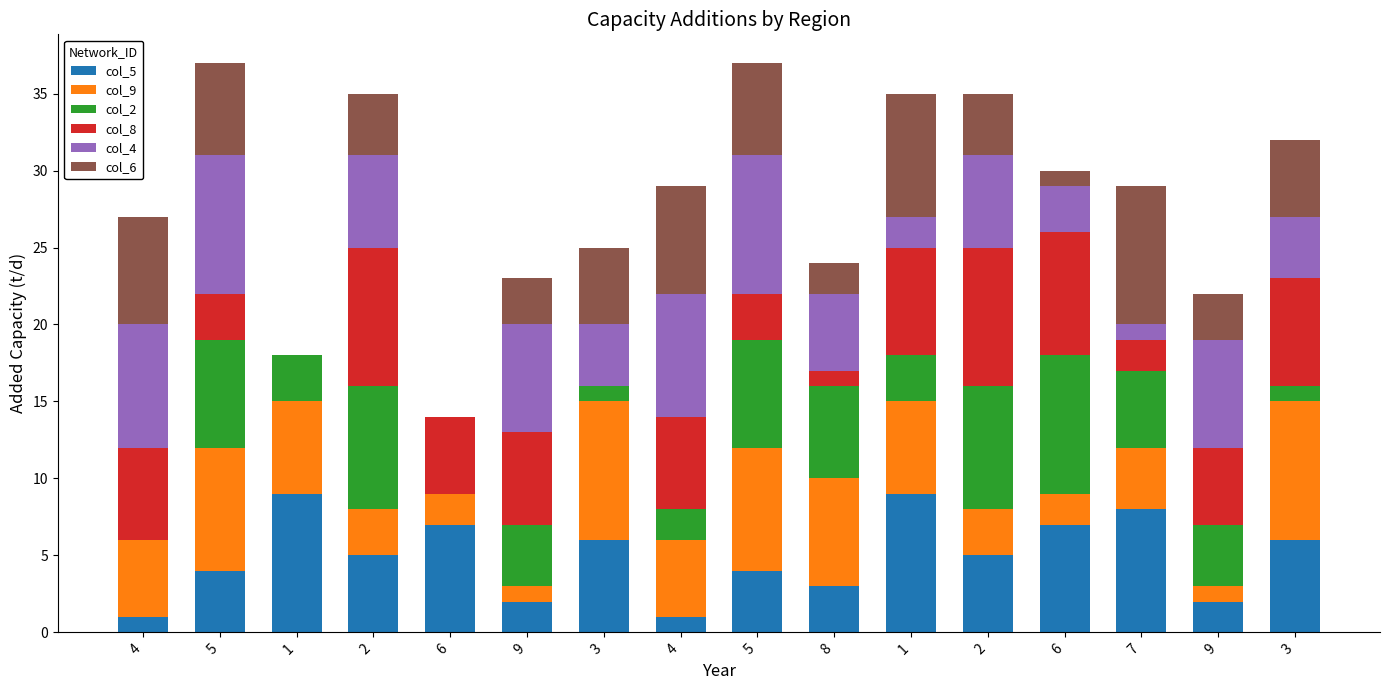

What are all the series names shown in the legend?

col_5, col_9, col_2, col_8, col_4, col_6